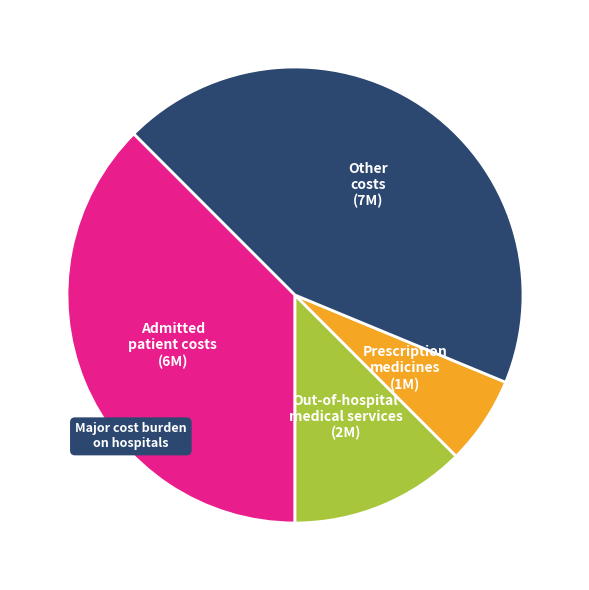

Is there a majority slice in this chart?

No